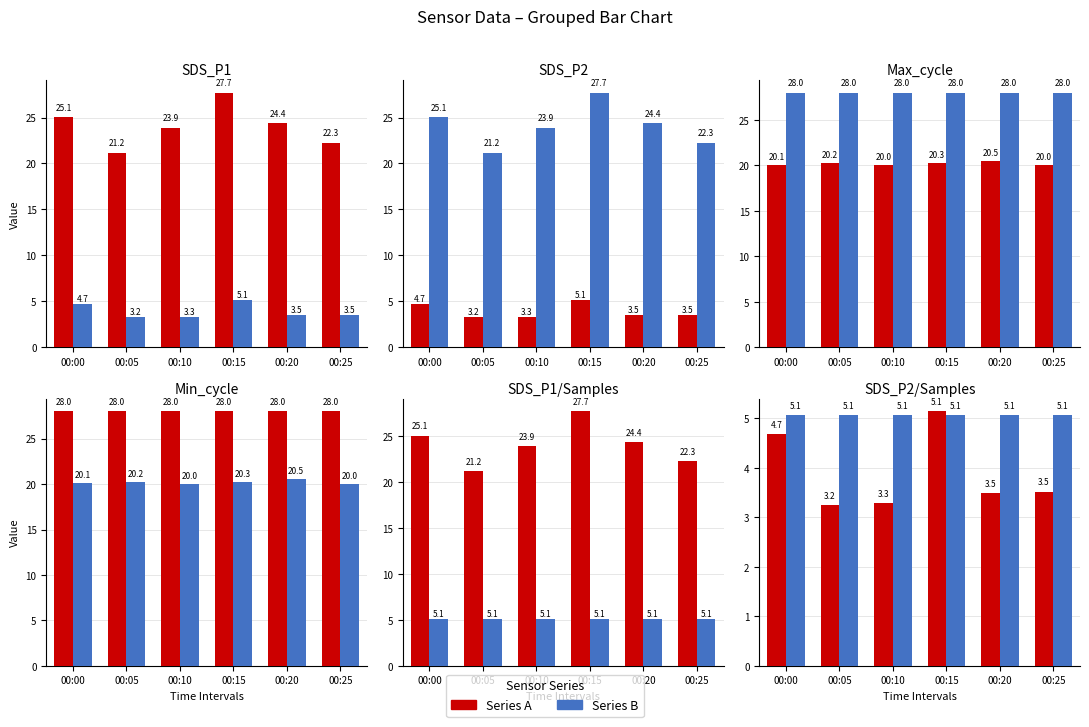

Count the Series B values in the range 5 to 6.

6